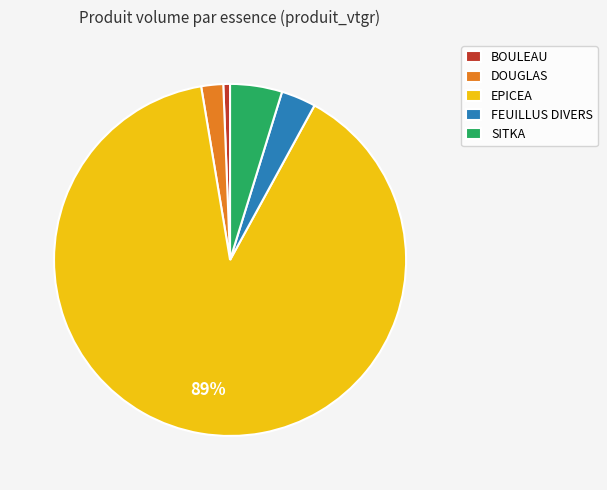

Between SITKA and BOULEAU, which is larger?

SITKA